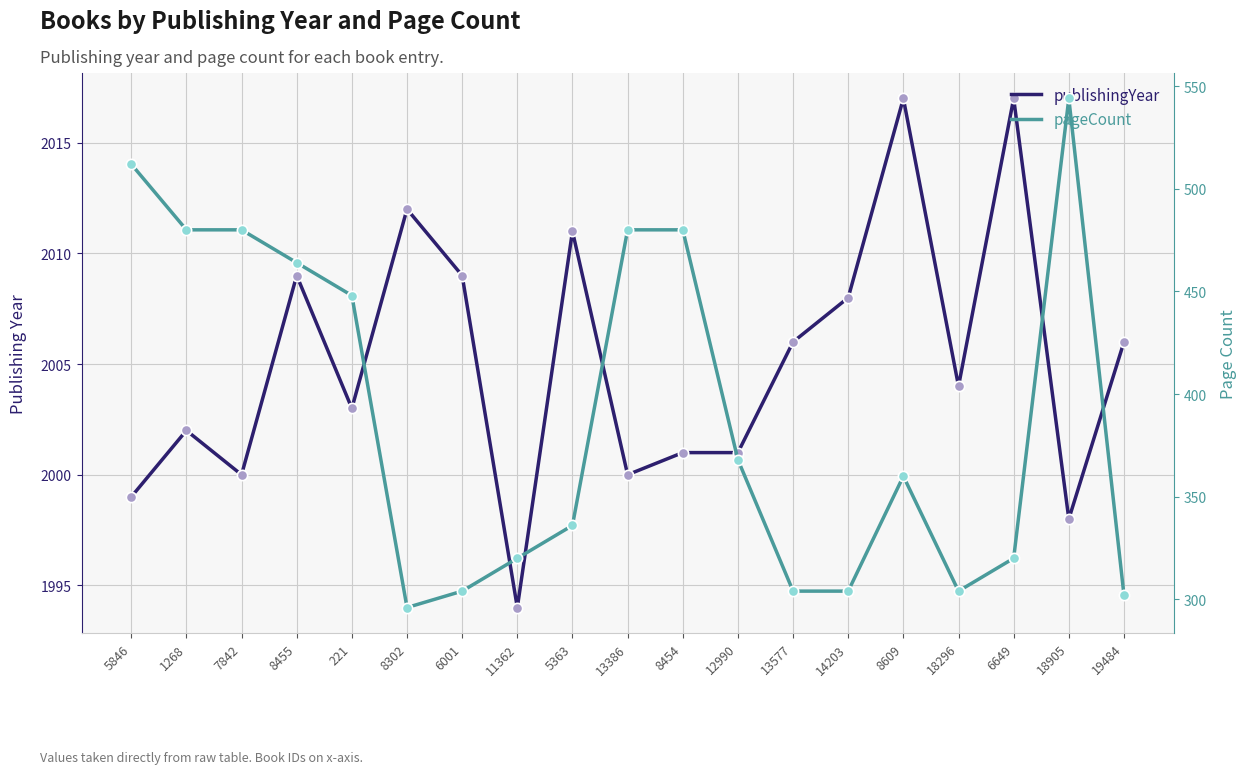

Is the value of pageCount at 14203 greater than the value of publishingYear at 8609?

No